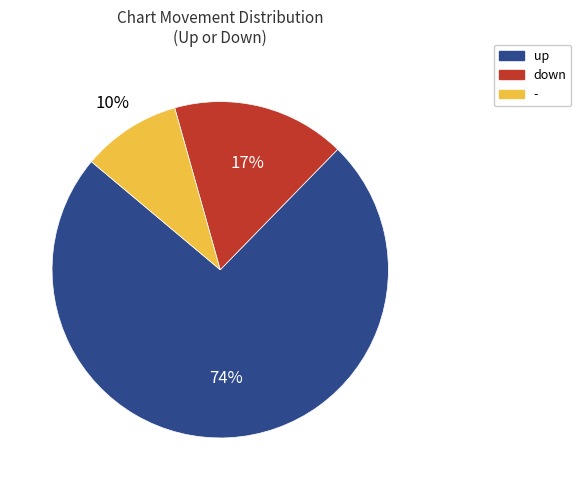

True or false: - accounts for 10% of the total.

True